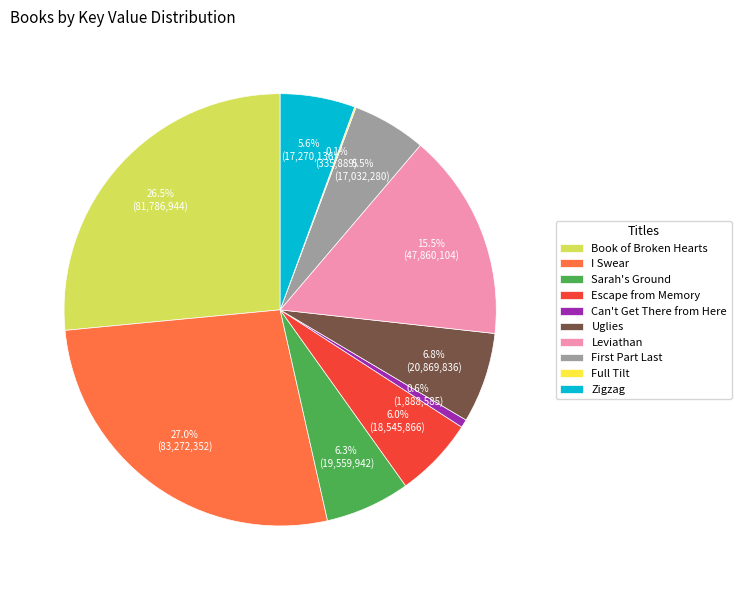

Approximately how many times larger is the value at I Swear compared to Sarah's Ground?

4.3